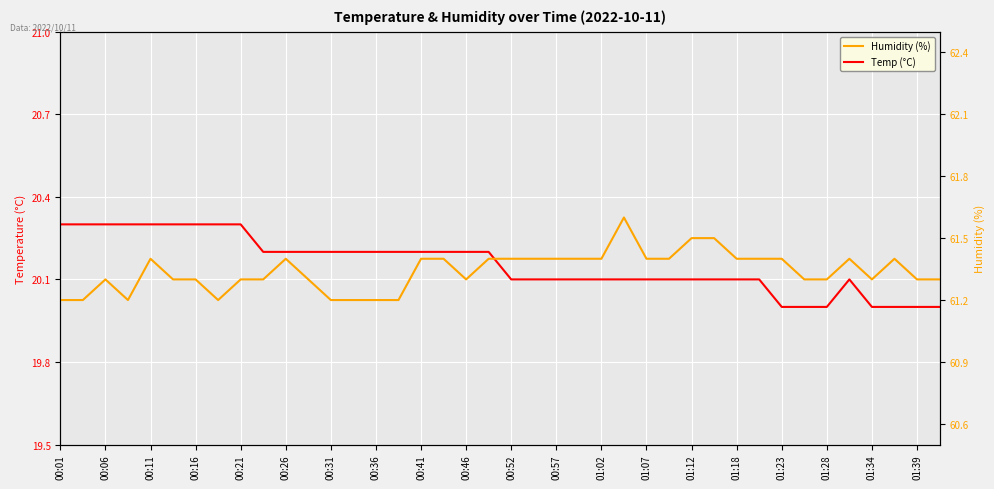

Where is Humidity (%) nearest to the value 61?

00:01